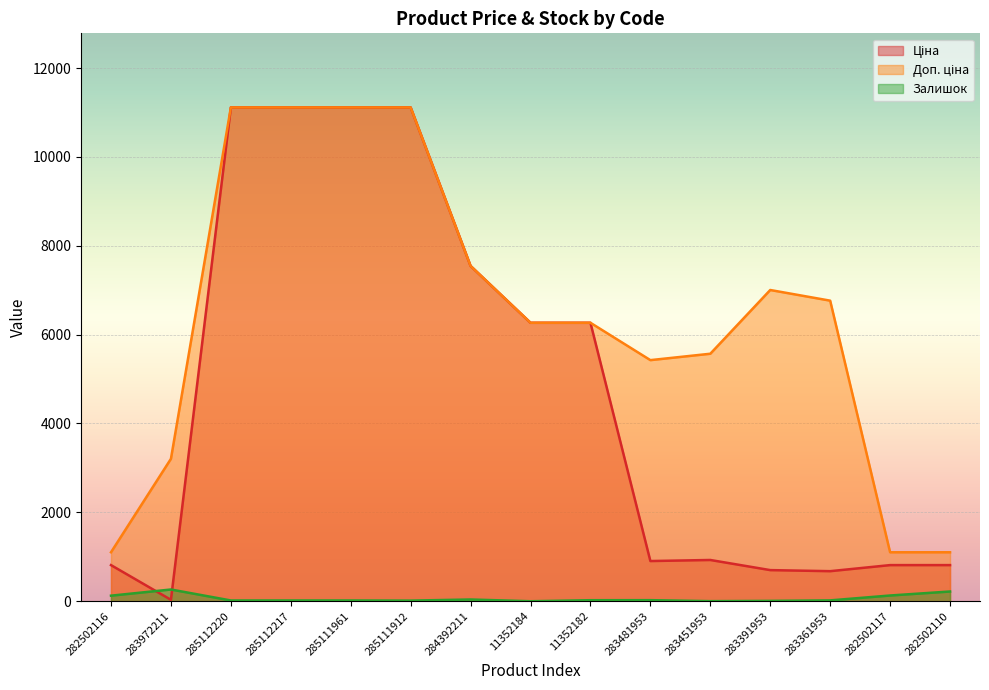

True or false: Ціна has more than 2 points higher than both neighbors.

False